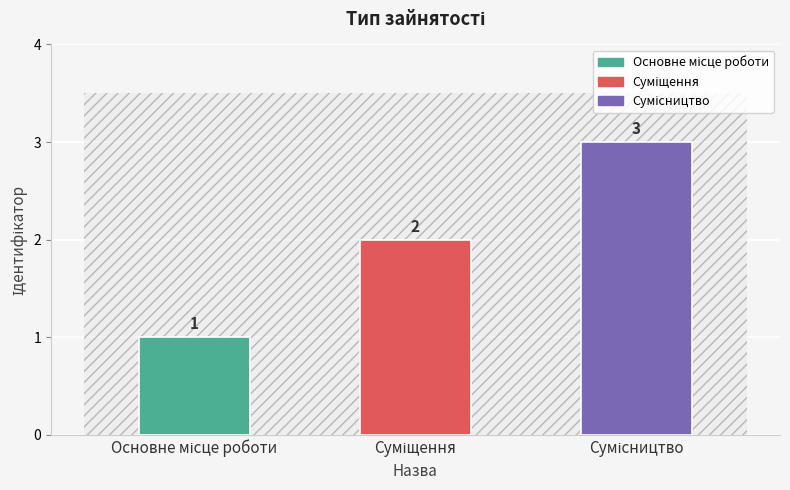

What is the sum of all values?

6